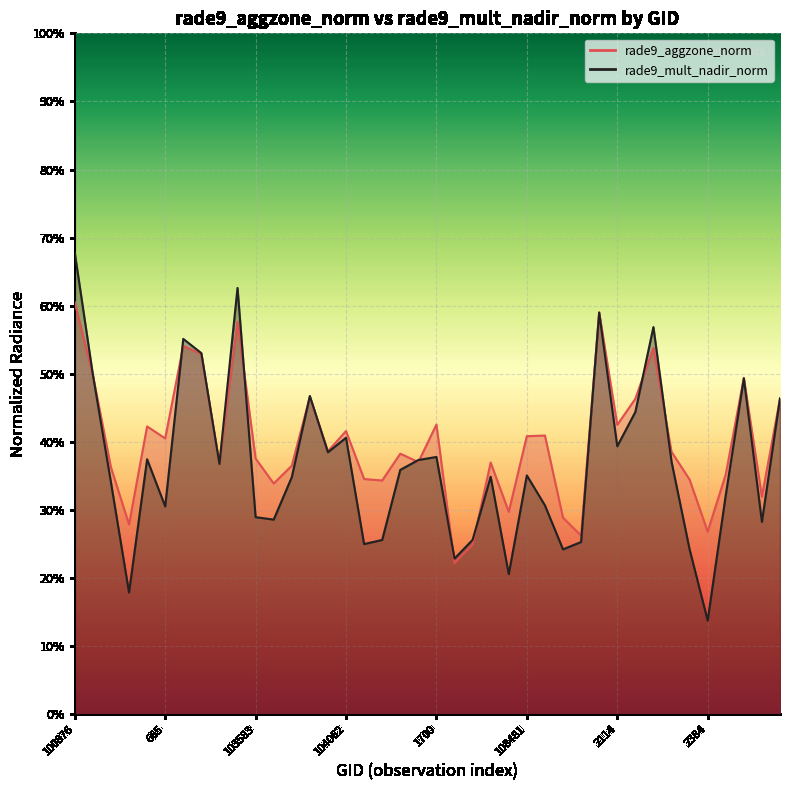

Reading left to right, extract all data points from this chart.

rade9_aggzone_norm: 0.6	0.5	0.4	0.3	0.4	0.4	0.5	0.5	0.4	0.6	0.4	0.3	0.4	0.5	0.4	0.4	0.3	0.3	0.4	0.4	0.4	0.2	0.2	0.4	0.3	0.4	0.4	0.3	0.3	0.6	0.4	0.5	0.5	0.4	0.3	0.3	0.4	0.5	0.3	0.5
rade9_mult_nadir_norm: 0.7	0.5	0.3	0.2	0.4	0.3	0.6	0.5	0.4	0.6	0.3	0.3	0.3	0.5	0.4	0.4	0.3	0.3	0.4	0.4	0.4	0.2	0.3	0.3	0.2	0.4	0.3	0.2	0.3	0.6	0.4	0.4	0.6	0.4	0.2	0.1	0.3	0.5	0.3	0.5